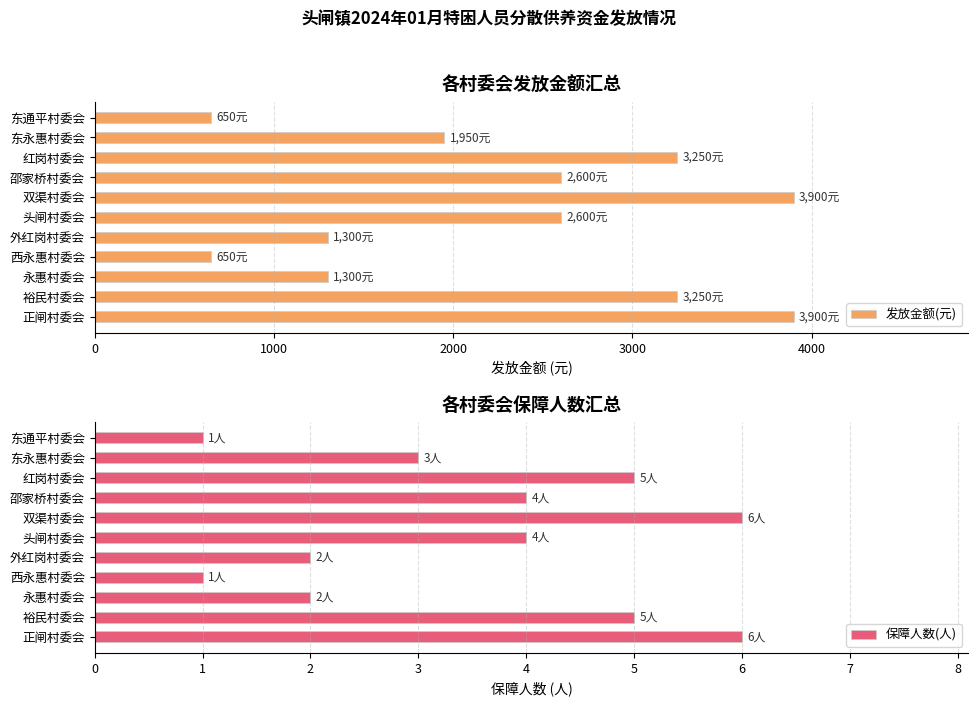

What is the difference between the maximum and minimum values in the 发放金额(元) series?

3250